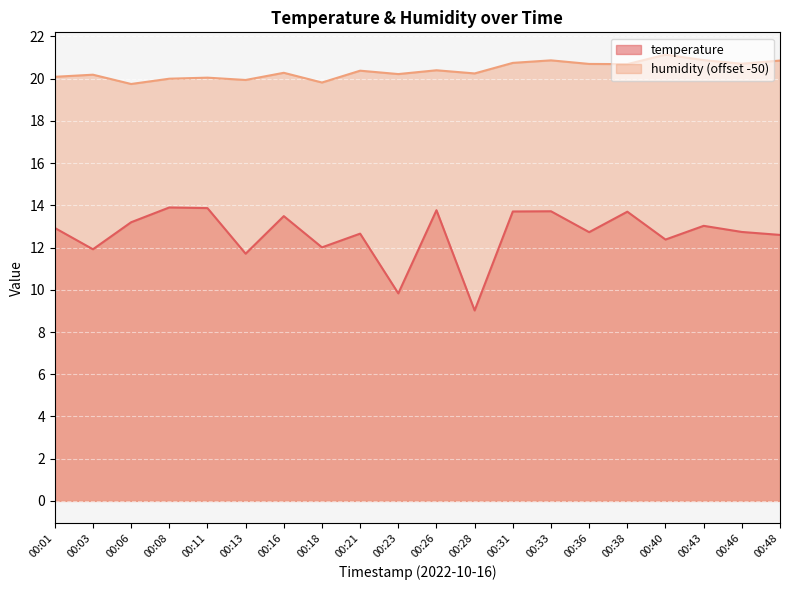

Is it true that temperature equals 18.9 at 00:40?

False